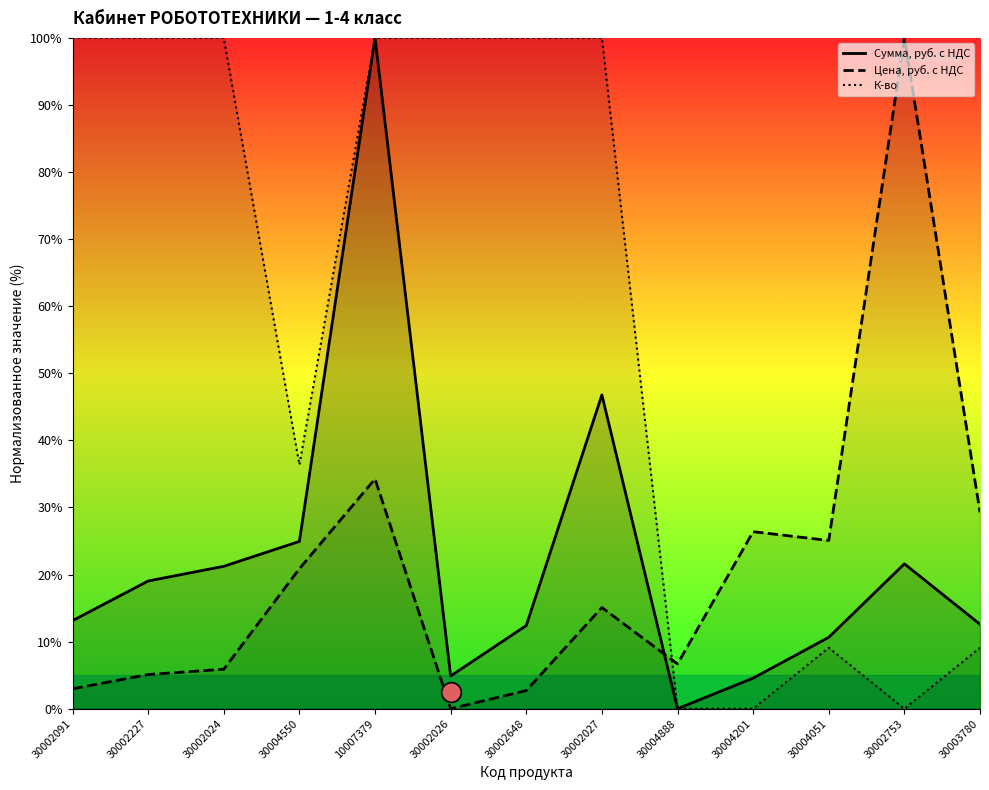

Which series has the largest total across all categories?

К-во